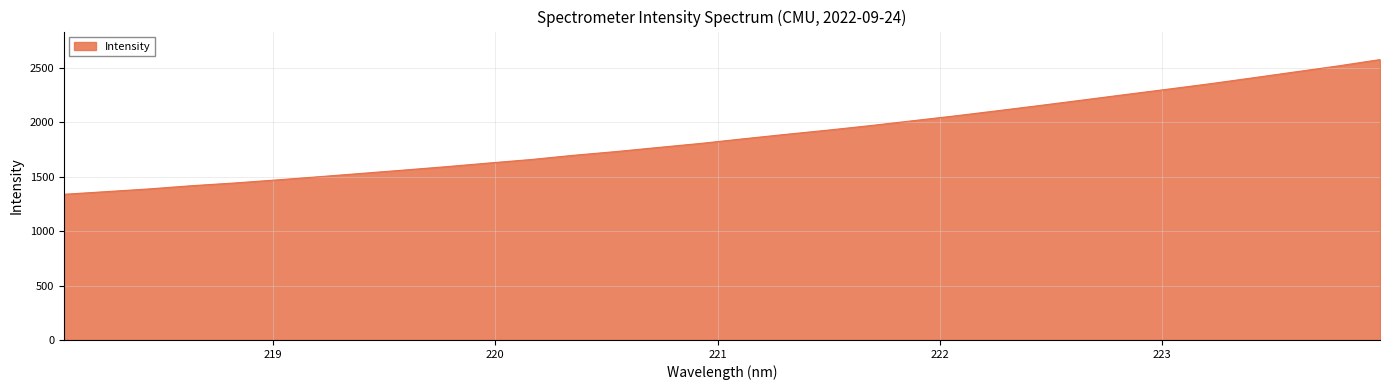

Count the number of values greater than 1847.

16